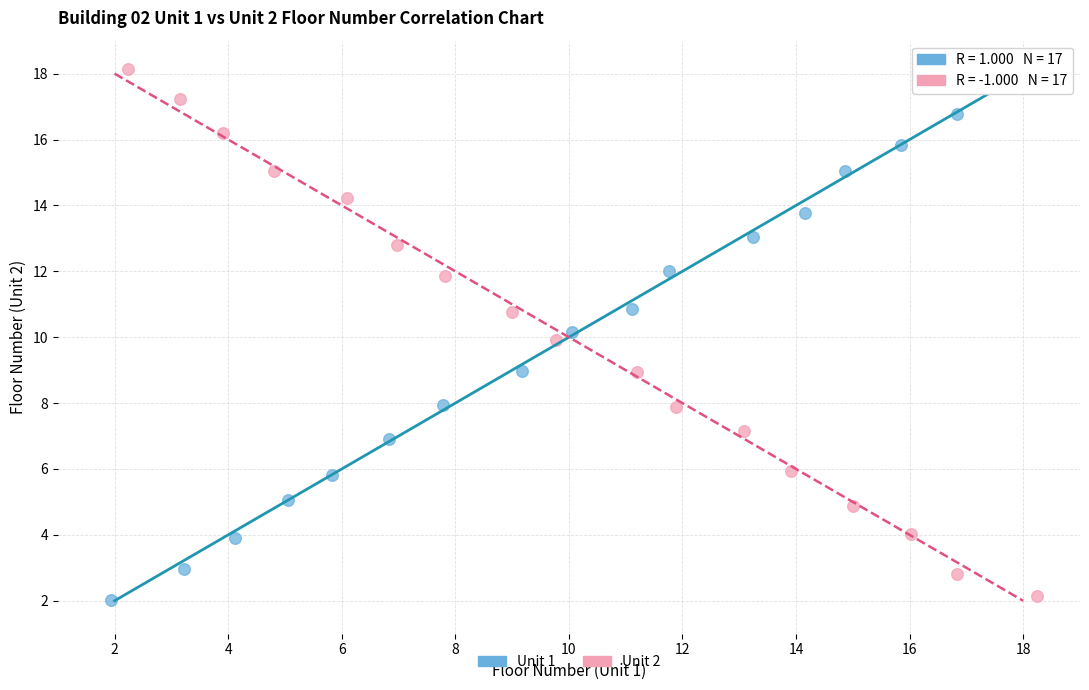

What are all the series names shown in the legend?

Unit 1, Unit 2